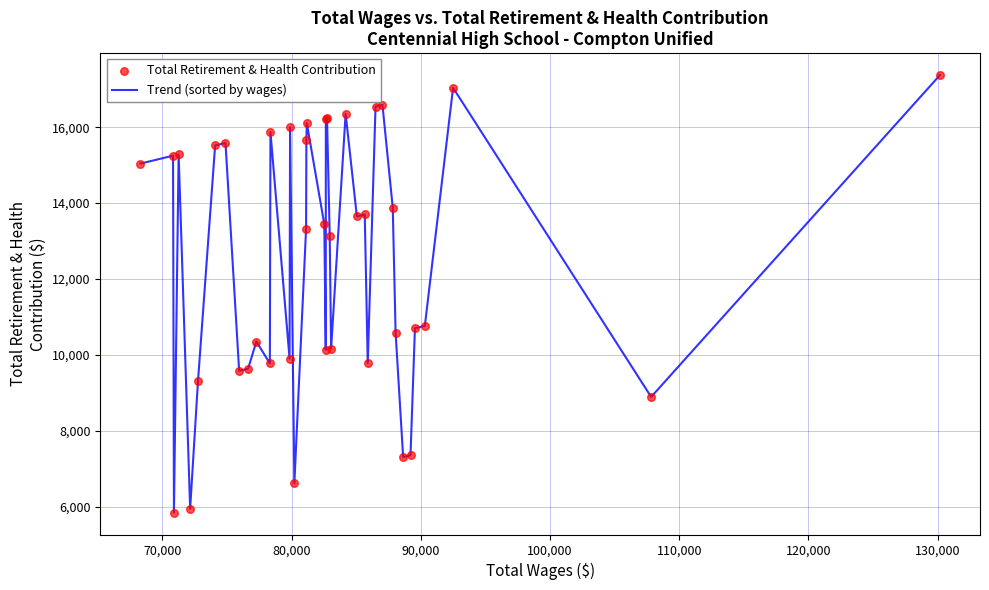

What is the maximum value shown in the chart?

17374